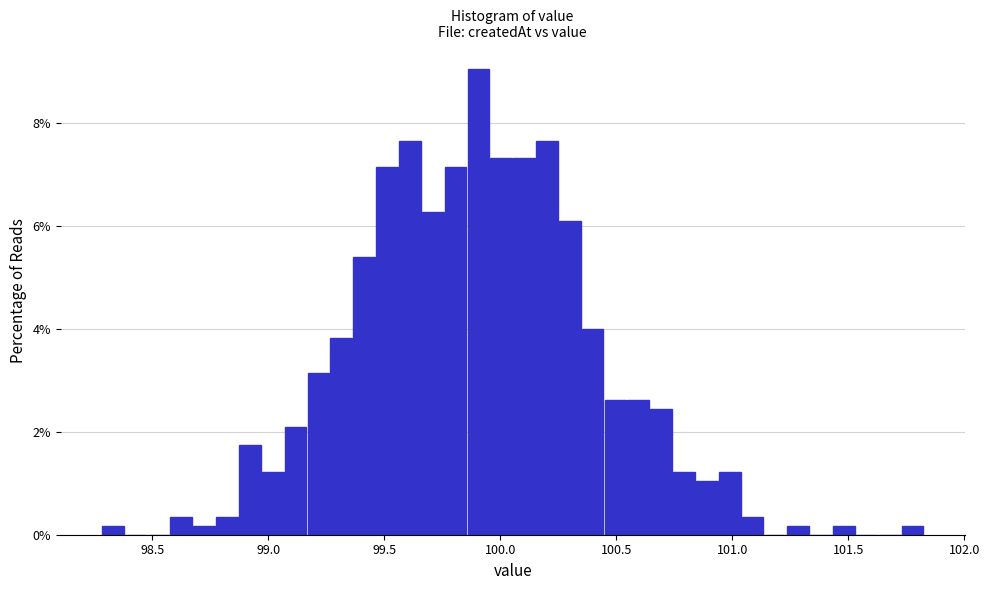

Around what value on the x-axis is the tallest bar? Give the approximate position of its centre, as read against the axis.

99.90